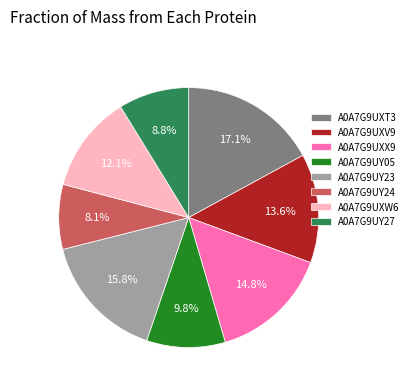

What portion of the pie excludes A0A7G9UXW6?

87.9%